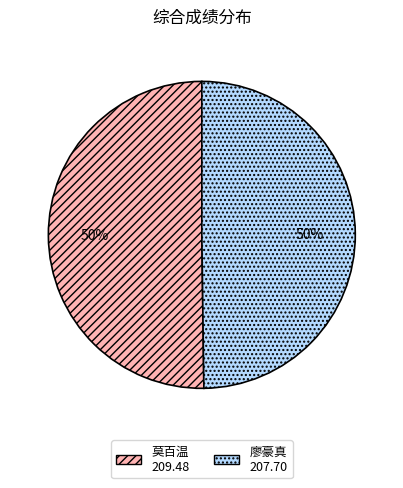

What percentage is the 莫百温 slice, to the nearest percent?

50%